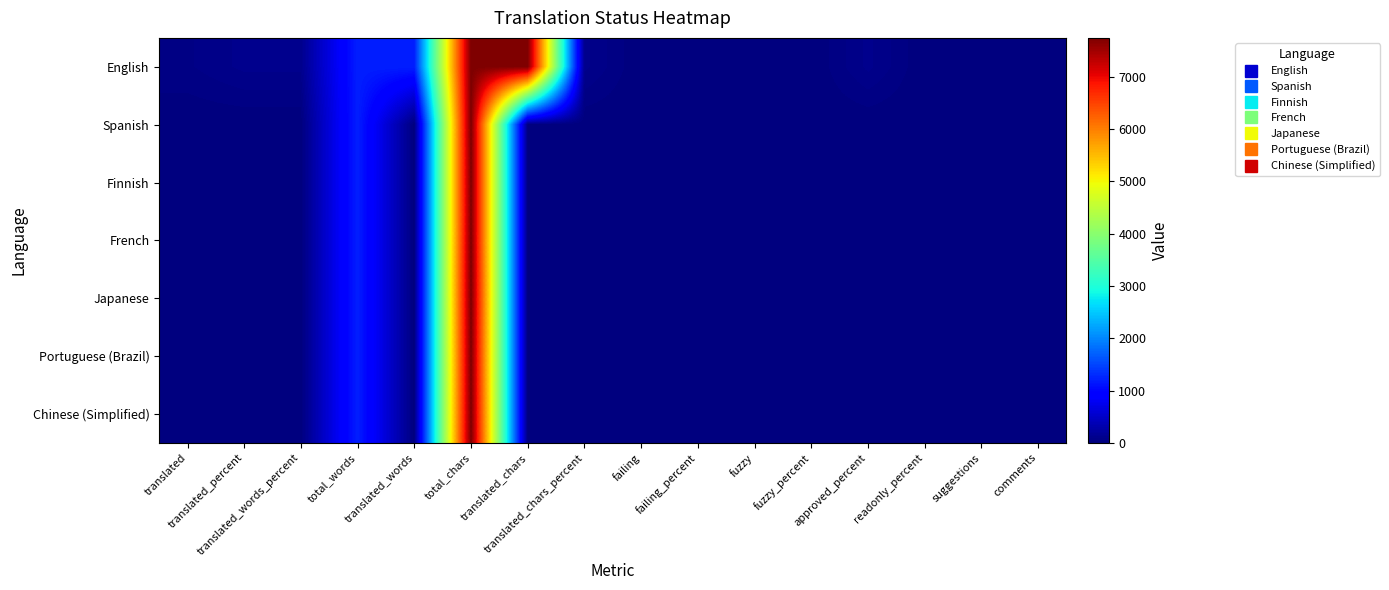

Reading left to right, extract all data points from this chart.

English: translated=55.0	translated_percent=100.0	translated_words_percent=100.0	total_words=1207.0	translated_words=1207.0	total_chars=7745.0	translated_chars=7745.0	translated_chars_percent=100.0	failing=1.0	failing_percent=1.8	fuzzy=0.0	fuzzy_percent=0.0	approved_percent=100.0	readonly_percent=0.0	suggestions=0.0	comments=0.0
Spanish: translated=0.0	translated_percent=0.0	translated_words_percent=0.0	total_words=1207.0	translated_words=0.0	total_chars=7745.0	translated_chars=0.0	translated_chars_percent=0.0	failing=0.0	failing_percent=0.0	fuzzy=0.0	fuzzy_percent=0.0	approved_percent=0.0	readonly_percent=0.0	suggestions=2.0	comments=0.0
Finnish: translated=1.0	translated_percent=1.8	translated_words_percent=0.2	total_words=1207.0	translated_words=3.0	total_chars=7745.0	translated_chars=25.0	translated_chars_percent=0.3	failing=0.0	failing_percent=0.0	fuzzy=0.0	fuzzy_percent=0.0	approved_percent=0.0	readonly_percent=0.0	suggestions=0.0	comments=0.0
French: translated=0.0	translated_percent=0.0	translated_words_percent=0.0	total_words=1207.0	translated_words=0.0	total_chars=7745.0	translated_chars=0.0	translated_chars_percent=0.0	failing=0.0	failing_percent=0.0	fuzzy=0.0	fuzzy_percent=0.0	approved_percent=0.0	readonly_percent=0.0	suggestions=1.0	comments=0.0
Japanese: translated=0.0	translated_percent=0.0	translated_words_percent=0.0	total_words=1207.0	translated_words=0.0	total_chars=7745.0	translated_chars=0.0	translated_chars_percent=0.0	failing=0.0	failing_percent=0.0	fuzzy=0.0	fuzzy_percent=0.0	approved_percent=0.0	readonly_percent=0.0	suggestions=1.0	comments=0.0
Portuguese (Brazil): translated=0.0	translated_percent=0.0	translated_words_percent=0.0	total_words=1207.0	translated_words=0.0	total_chars=7745.0	translated_chars=0.0	translated_chars_percent=0.0	failing=0.0	failing_percent=0.0	fuzzy=0.0	fuzzy_percent=0.0	approved_percent=0.0	readonly_percent=0.0	suggestions=1.0	comments=0.0
Chinese (Simplified): translated=0.0	translated_percent=0.0	translated_words_percent=0.0	total_words=1207.0	translated_words=0.0	total_chars=7745.0	translated_chars=0.0	translated_chars_percent=0.0	failing=0.0	failing_percent=0.0	fuzzy=0.0	fuzzy_percent=0.0	approved_percent=0.0	readonly_percent=0.0	suggestions=1.0	comments=0.0